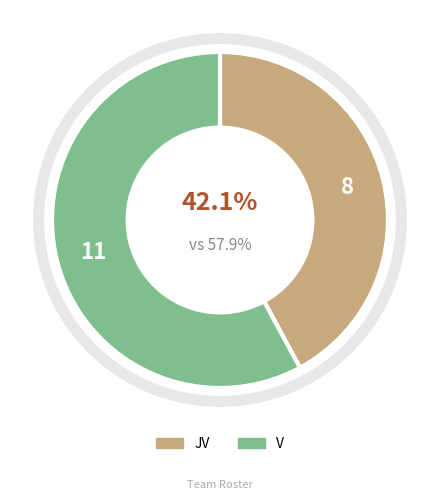

Rank the categories by value from lowest to highest.

JV, V